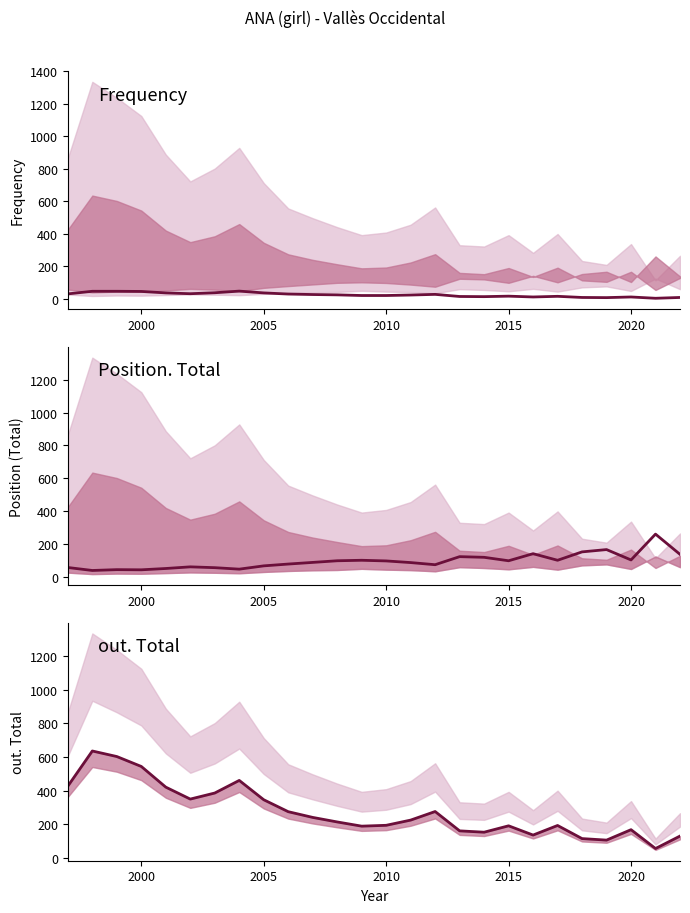

List the series in order of their peak value, highest first.

out. Total, Position. Total, Frequency